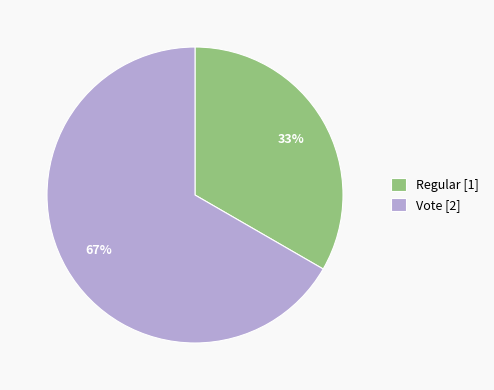

To the nearest percent, what is the average slice percentage?

50%